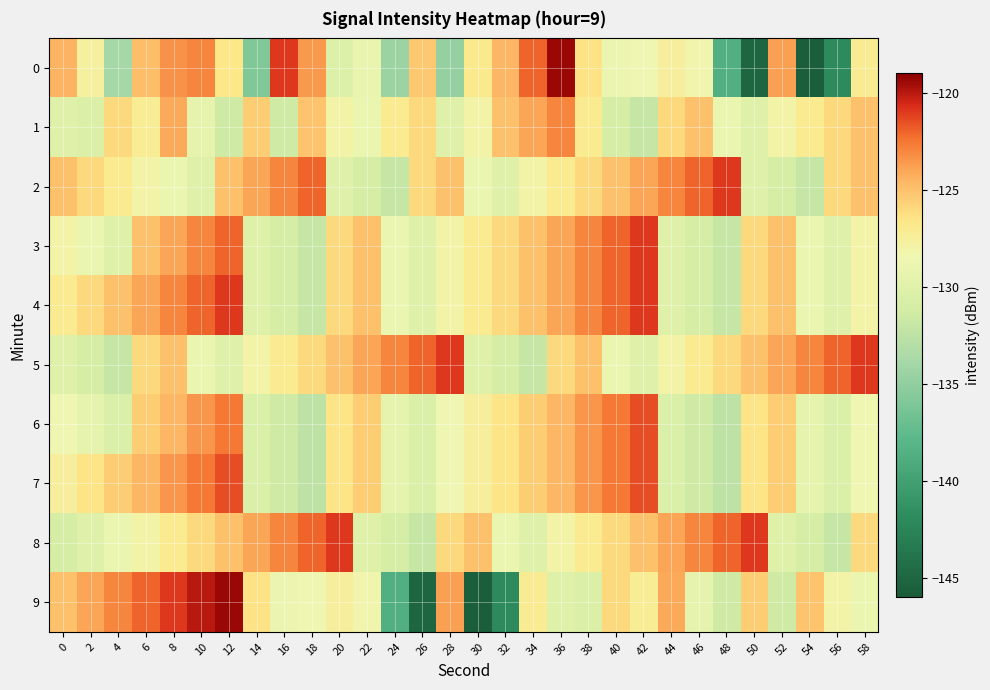

Reading right to left, what are all the values shown in this chart?

0: 58=-127.1	56=-142.1	54=-145.7	52=-123.9	50=-145.1	48=-138.7	46=-128.2	44=-127.5	42=-128.5	40=-128.8	38=-126.4	36=-119.4	34=-122.0	32=-124.5	30=-126.9	28=-134.8	26=-125.3	24=-134.4	22=-129.1	20=-130.3	18=-123.6	16=-121.0	14=-135.8	12=-126.7	10=-122.9	8=-123.4	6=-124.8	4=-133.9	2=-127.7	0=-124.4
1: 58=-125.0	56=-126.0	54=-127.0	52=-128.0	50=-130.0	48=-129.0	46=-125.0	44=-126.0	42=-132.0	40=-131.0	38=-127.0	36=-123.0	34=-124.0	32=-125.0	30=-128.0	28=-130.0	26=-126.0	24=-127.0	22=-129.0	20=-128.0	18=-125.1	16=-131.5	14=-125.5	12=-131.5	10=-129.4	8=-124.1	6=-127.2	4=-126.0	2=-130.4	0=-130.1
2: 58=-125.0	56=-126.0	54=-132.0	52=-131.0	50=-130.0	48=-121.0	46=-122.0	44=-123.0	42=-124.0	40=-125.0	38=-126.0	36=-127.0	34=-128.0	32=-130.0	30=-129.0	28=-125.0	26=-126.0	24=-132.0	22=-131.0	20=-130.0	18=-122.0	16=-123.0	14=-124.0	12=-125.0	10=-130.0	8=-129.0	6=-128.0	4=-127.0	2=-126.0	0=-125.0
3: 58=-128.0	56=-130.0	54=-129.0	52=-125.0	50=-126.0	48=-132.0	46=-131.0	44=-130.0	42=-121.0	40=-122.0	38=-123.0	36=-124.0	34=-125.0	32=-126.0	30=-127.0	28=-128.0	26=-130.0	24=-129.0	22=-125.0	20=-126.0	18=-132.0	16=-131.0	14=-130.0	12=-122.0	10=-123.0	8=-124.0	6=-125.0	4=-130.0	2=-129.0	0=-128.0
4: 58=-128.0	56=-130.0	54=-129.0	52=-125.0	50=-126.0	48=-132.0	46=-131.0	44=-130.0	42=-121.0	40=-122.0	38=-123.0	36=-124.0	34=-125.0	32=-126.0	30=-127.0	28=-128.0	26=-130.0	24=-129.0	22=-125.0	20=-126.0	18=-132.0	16=-131.0	14=-130.0	12=-121.0	10=-122.0	8=-123.0	6=-124.0	4=-125.0	2=-126.0	0=-127.0
5: 58=-121.0	56=-122.0	54=-123.0	52=-124.0	50=-125.0	48=-126.0	46=-127.0	44=-128.0	42=-130.0	40=-129.0	38=-125.0	36=-126.0	34=-132.0	32=-131.0	30=-130.0	28=-121.0	26=-122.0	24=-123.0	22=-124.0	20=-125.0	18=-126.0	16=-127.0	14=-128.0	12=-130.0	10=-129.0	8=-125.0	6=-126.0	4=-132.0	2=-131.0	0=-130.0
6: 58=-128.5	56=-130.5	54=-129.5	52=-125.5	50=-126.5	48=-132.5	46=-131.5	44=-130.5	42=-121.5	40=-122.5	38=-123.5	36=-124.5	34=-125.5	32=-126.5	30=-127.5	28=-128.5	26=-130.5	24=-129.5	22=-125.5	20=-126.5	18=-132.5	16=-131.5	14=-130.5	12=-122.5	10=-123.5	8=-124.5	6=-125.5	4=-130.5	2=-129.5	0=-128.5
7: 58=-128.5	56=-130.5	54=-129.5	52=-125.5	50=-126.5	48=-132.5	46=-131.5	44=-130.5	42=-121.5	40=-122.5	38=-123.5	36=-124.5	34=-125.5	32=-126.5	30=-127.5	28=-128.5	26=-130.5	24=-129.5	22=-125.5	20=-126.5	18=-132.5	16=-131.5	14=-130.5	12=-121.5	10=-122.5	8=-123.5	6=-124.5	4=-125.5	2=-126.5	0=-127.5
8: 58=-126.0	56=-132.0	54=-131.0	52=-130.0	50=-121.0	48=-122.0	46=-123.0	44=-124.0	42=-125.0	40=-126.0	38=-127.0	36=-128.0	34=-130.0	32=-129.0	30=-125.0	28=-126.0	26=-132.0	24=-131.0	22=-130.0	20=-121.0	18=-122.0	16=-123.0	14=-124.0	12=-125.0	10=-126.0	8=-127.0	6=-128.0	4=-129.0	2=-130.0	0=-131.0
9: 58=-129.0	56=-128.0	54=-125.1	52=-131.5	50=-125.5	48=-131.5	46=-129.4	44=-124.1	42=-127.2	40=-126.0	38=-130.4	36=-130.1	34=-127.1	32=-142.1	30=-145.7	28=-123.9	26=-145.1	24=-138.7	22=-128.2	20=-127.5	18=-128.5	16=-128.8	14=-126.4	12=-119.4	10=-120.0	8=-121.0	6=-122.0	4=-123.0	2=-124.0	0=-125.0